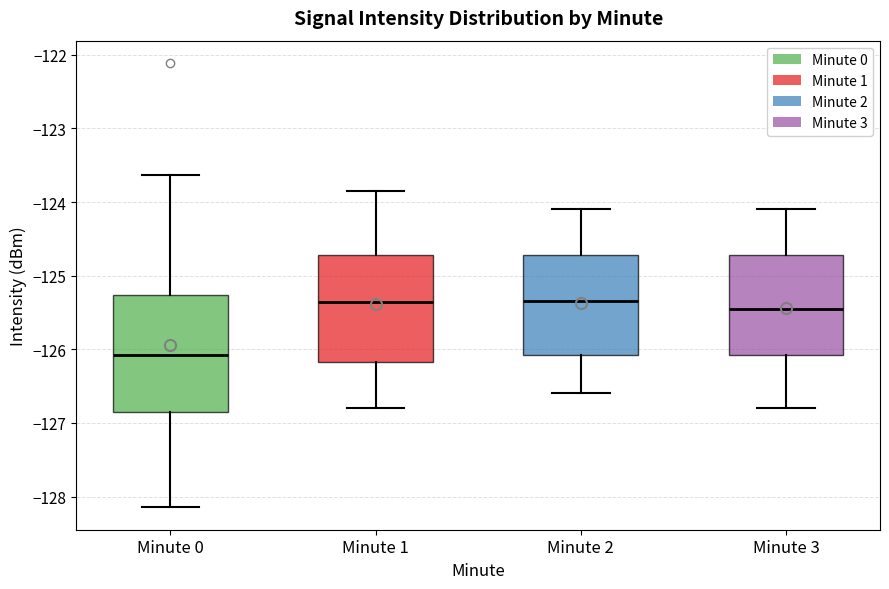

Which box is the tallest, from its lower edge to its upper edge?

Minute 0